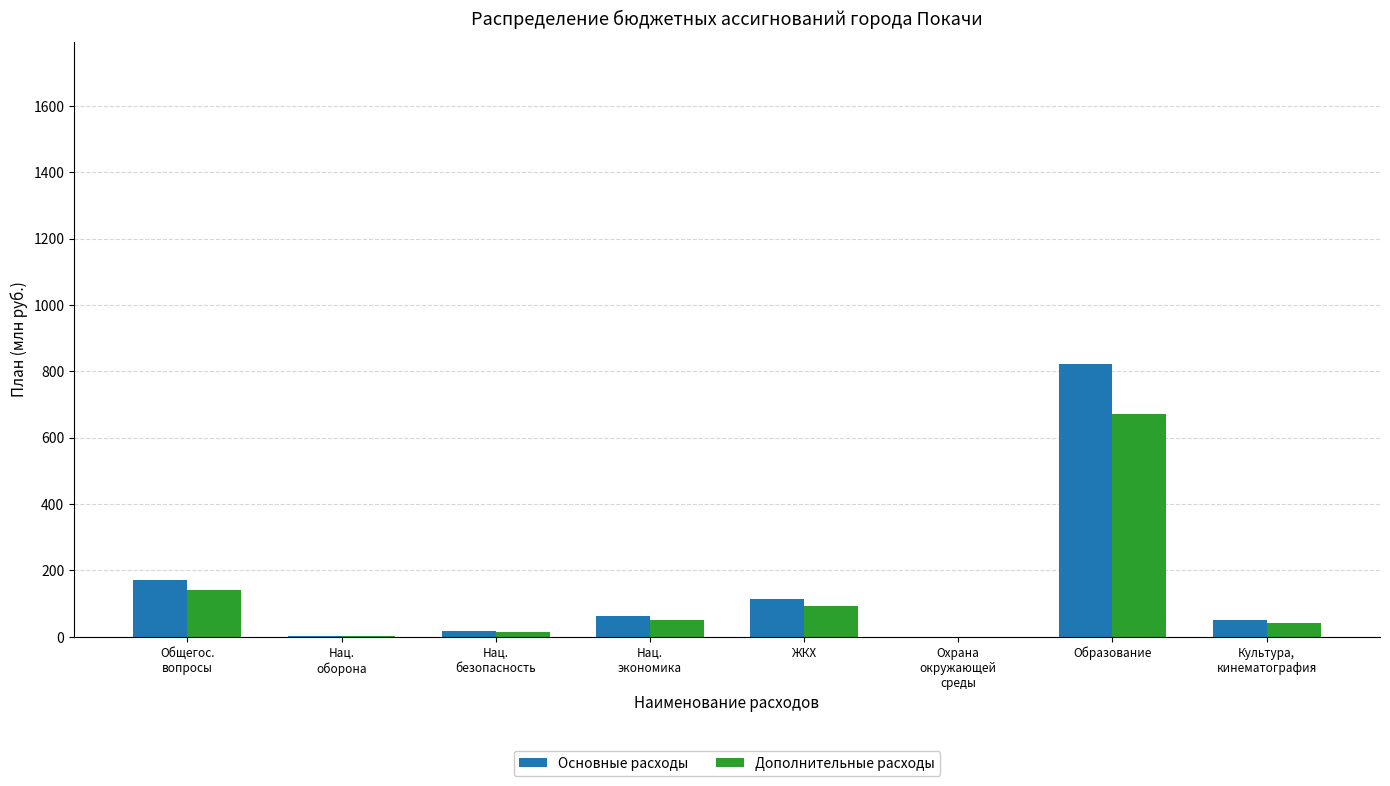

What is the sum of all Основные расходы values?

1242.7